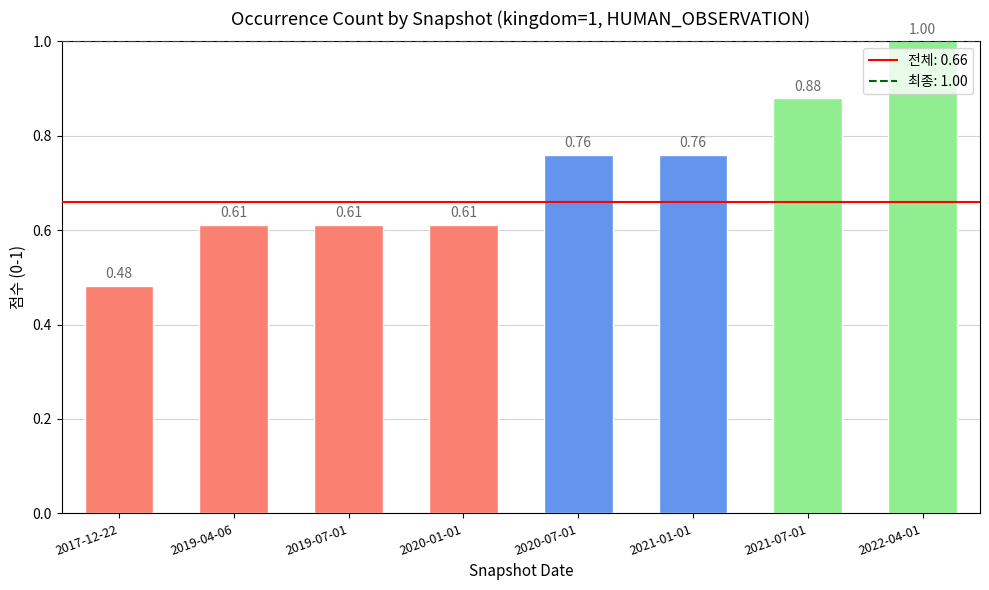

Between 2019-04-06 and 2021-01-01, which is larger?

2021-01-01